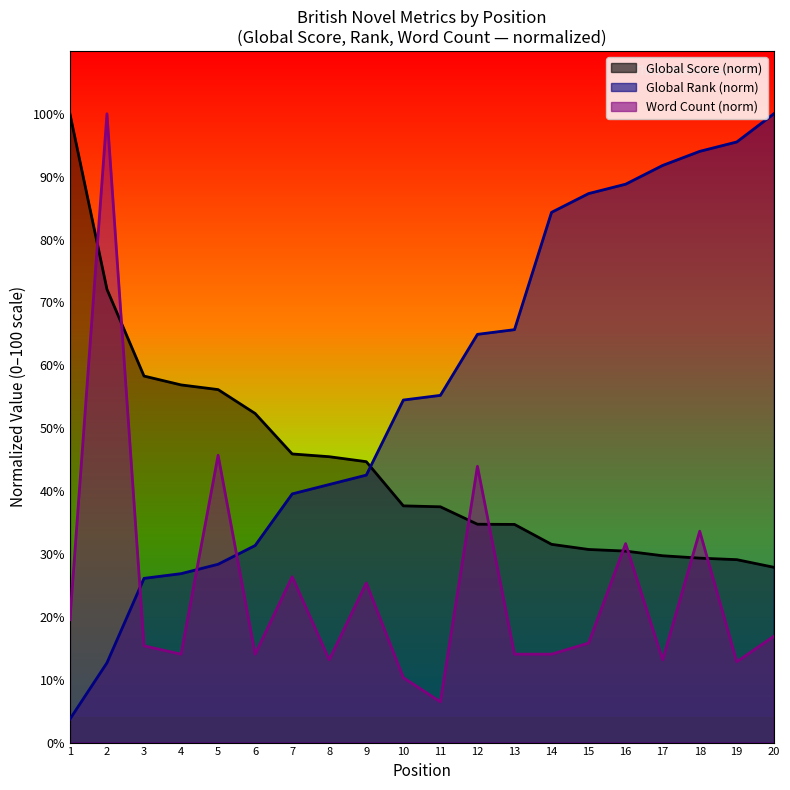

What are all the series names shown in the legend?

Global Score, Global Rank, Word Count